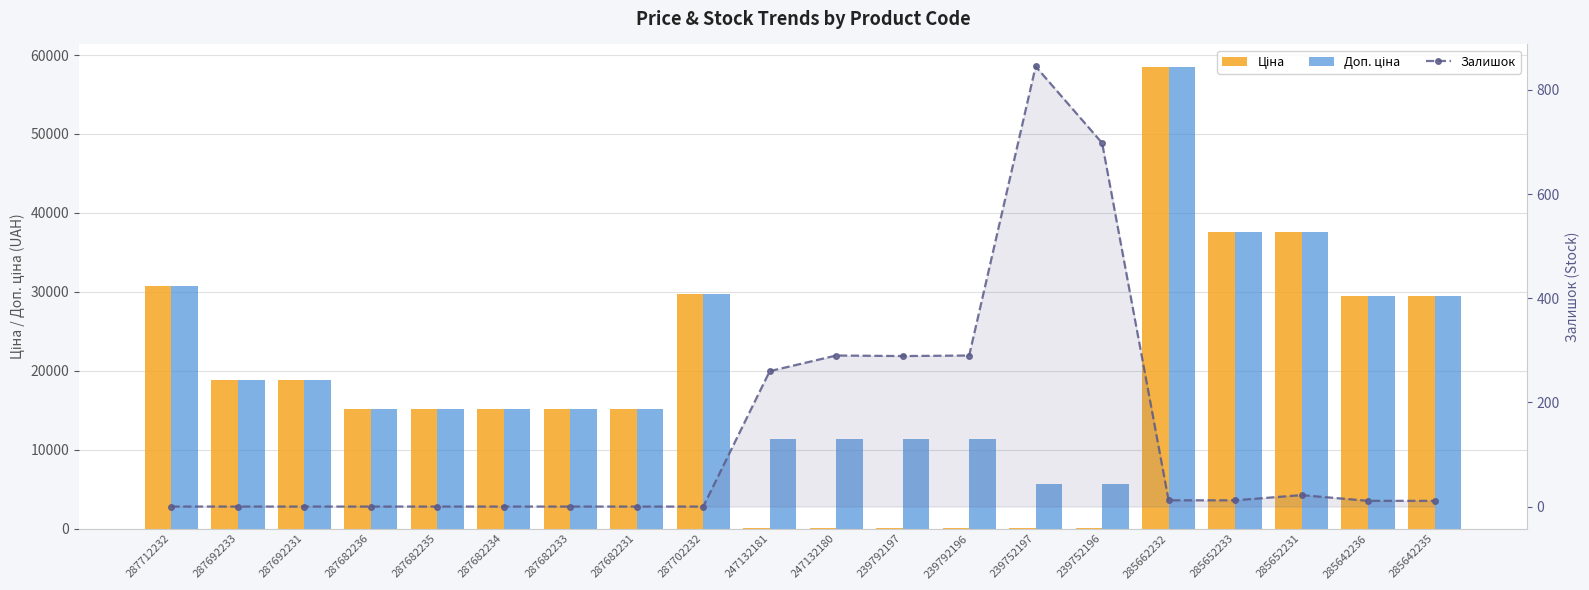

At which category does the chart reach its minimum across all series?

287712232